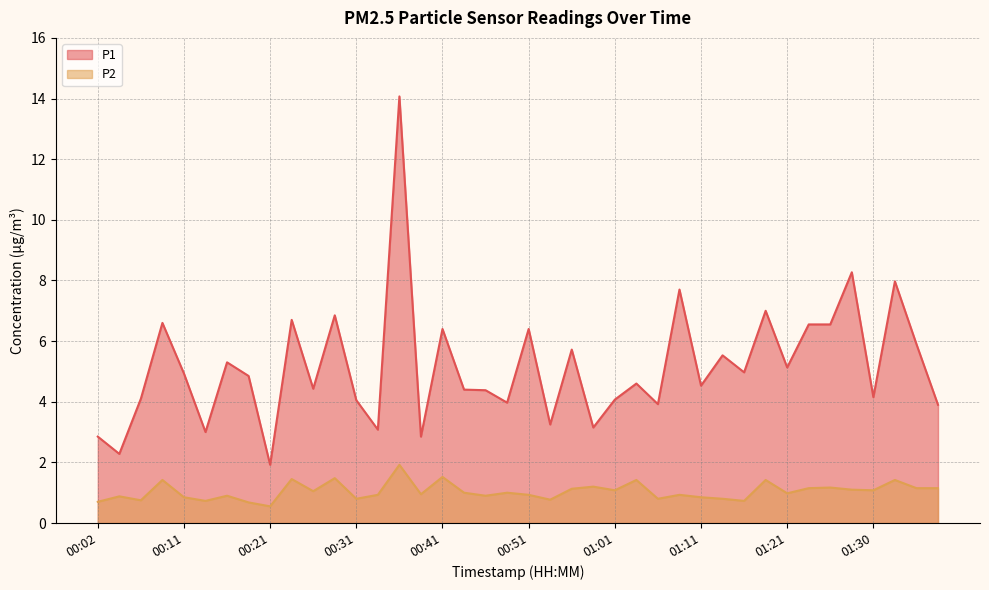

What is the total value across all series at 00:29?

8.3